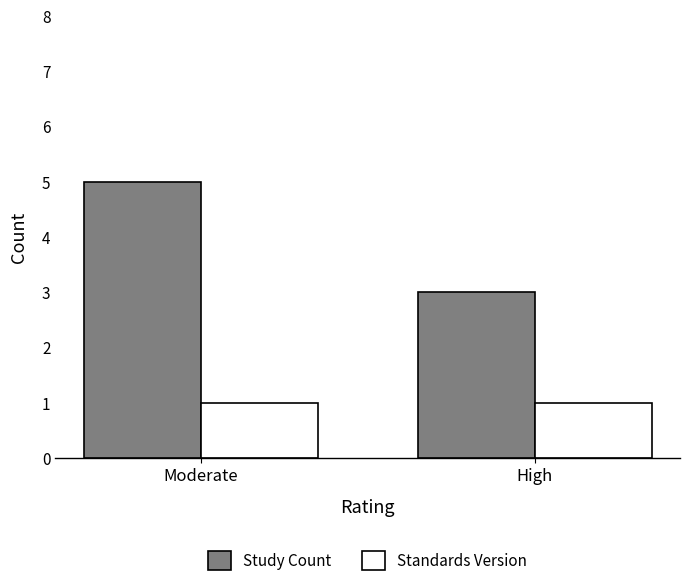

What is the sum of all Standards Version values?

2